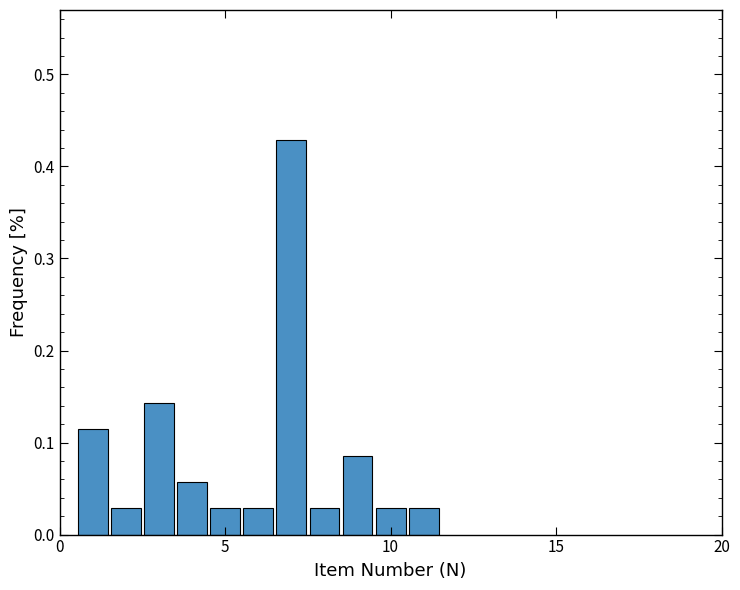

Read against the x-axis, roughly where is the centre of the tallest bar?

7.0